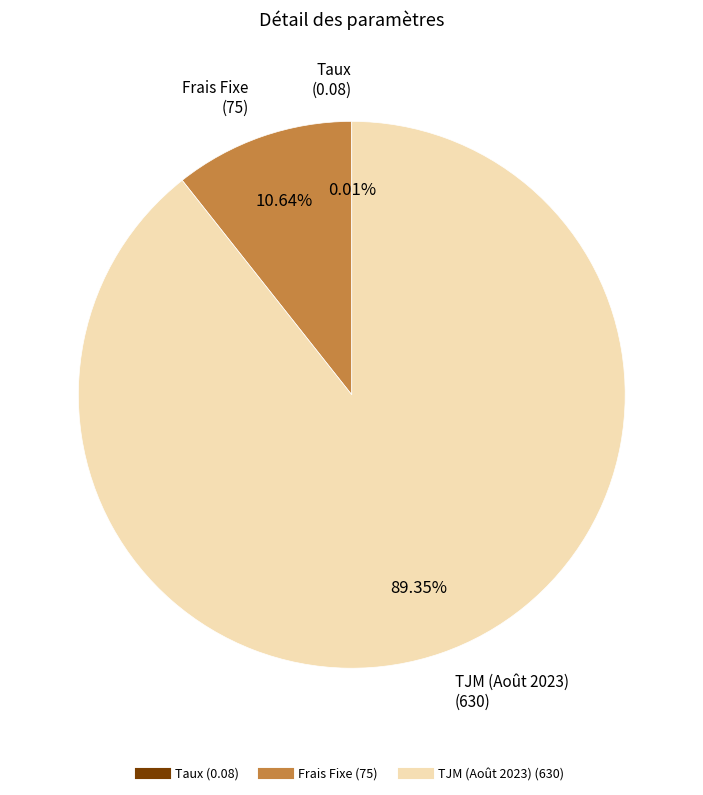

Combined, do Frais Fixe and TJM (Août 2023) account for over 50%?

Yes